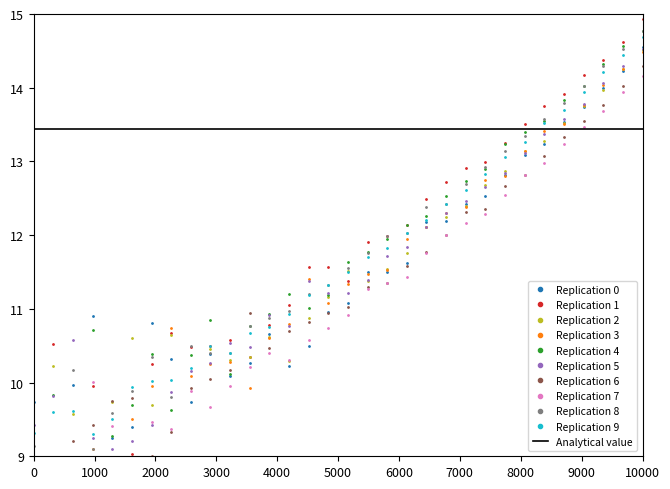

Where is the first local maximum?

218.442